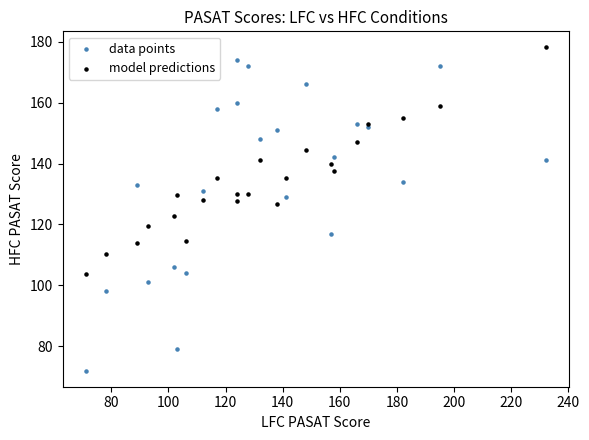

Which series reaches the minimum Y coordinate?

data points